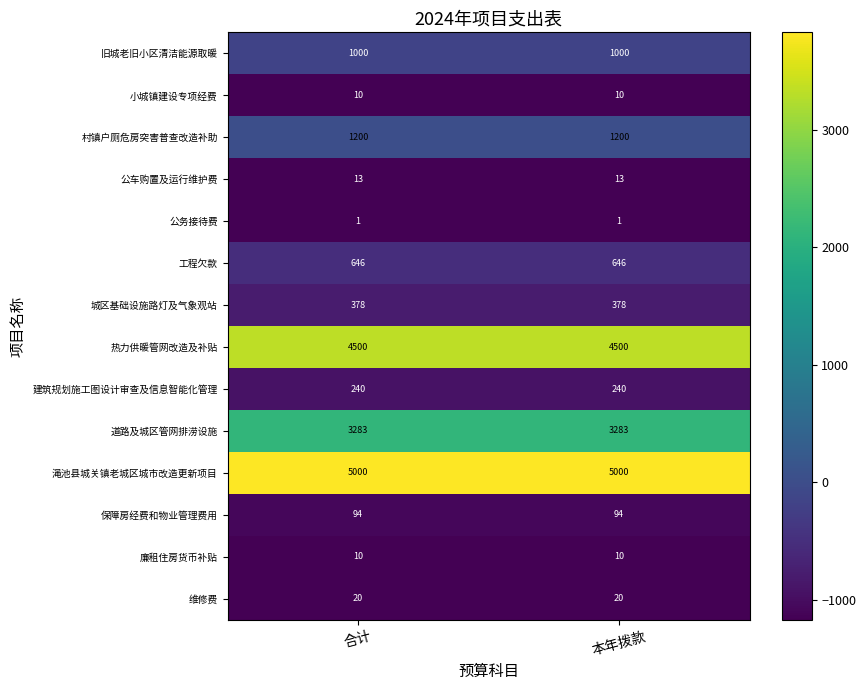

How many series are shown in this chart?

14